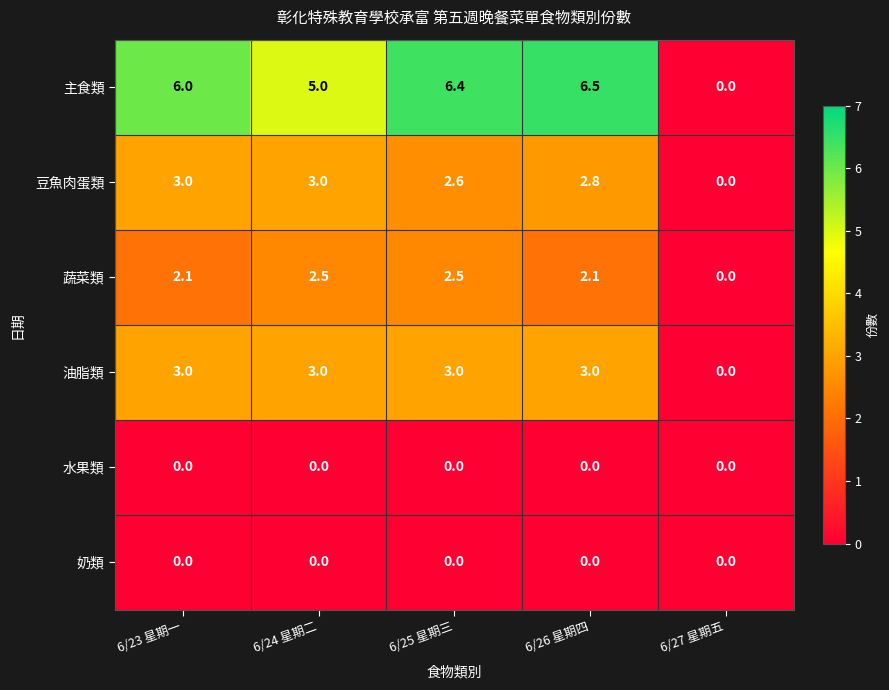

What is the sum of the 蔬菜類 values at 6/26 星期四 and 6/24 星期二?

4.6